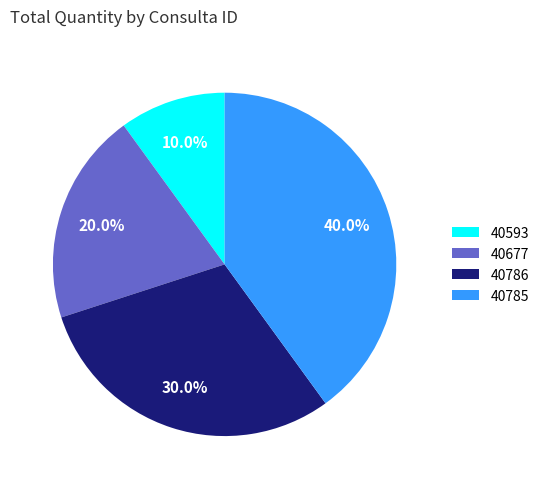

Rank the categories by value from lowest to highest.

40593, 40677, 40786, 40785